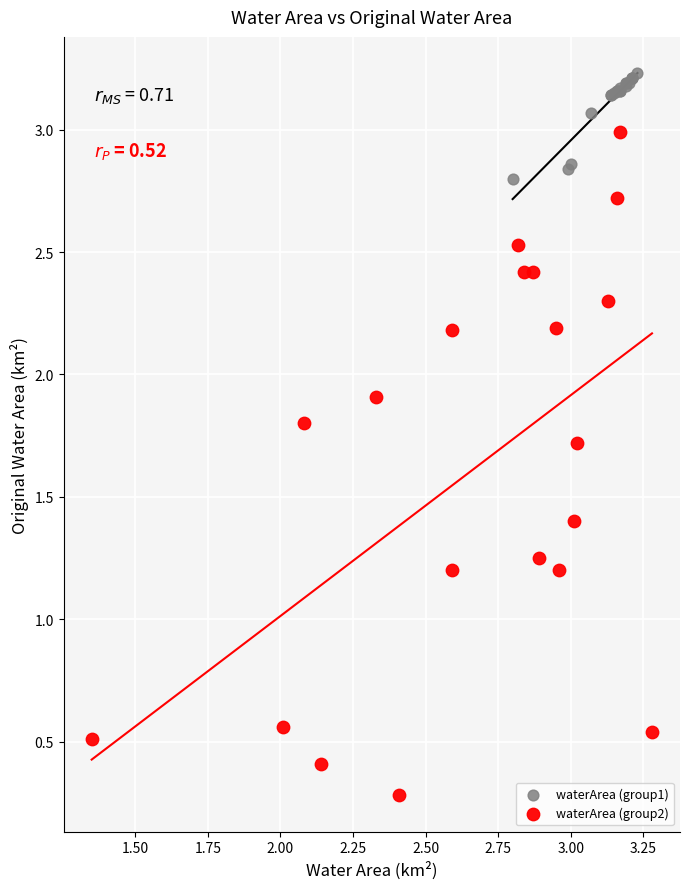

Which series has the largest Y range (max minus min)?

waterArea (group2)